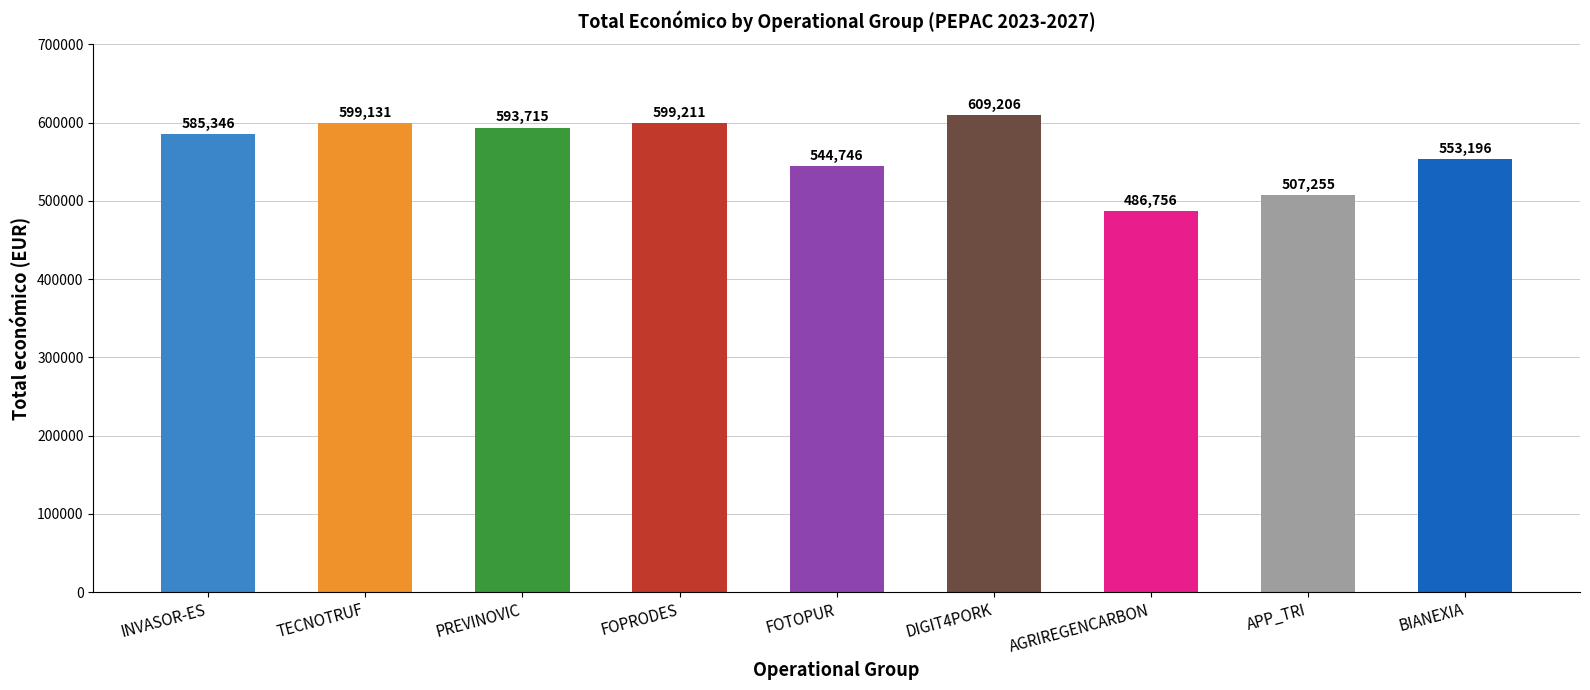

Approximately how many times larger is the value at BIANEXIA compared to FOTOPUR?

1.0